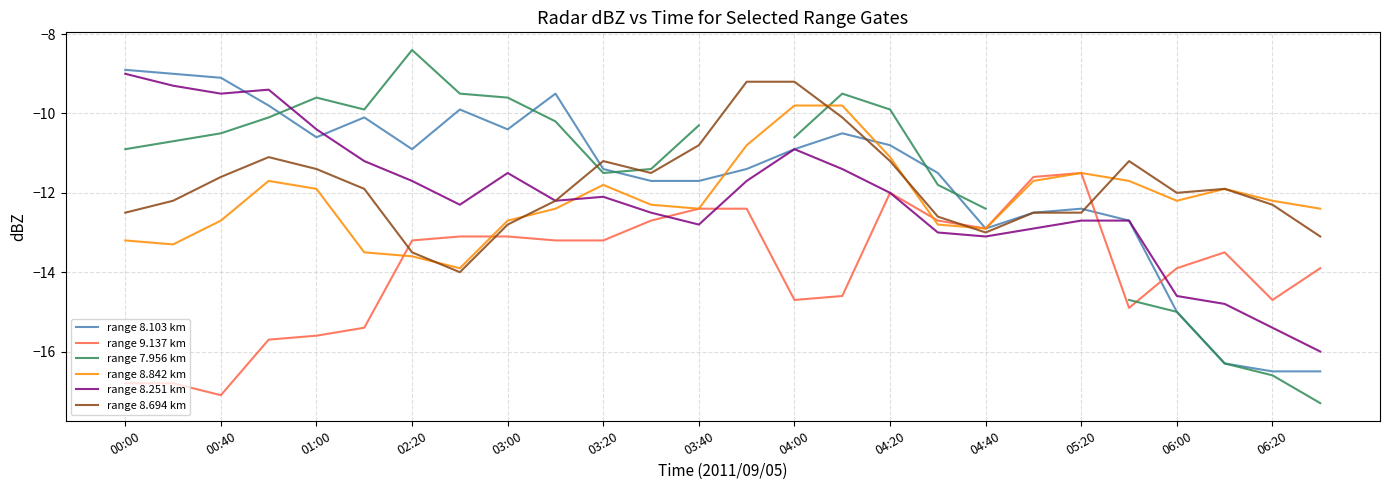

True or false: range 8.103 km has a value of -12.4 at 05:20.

True